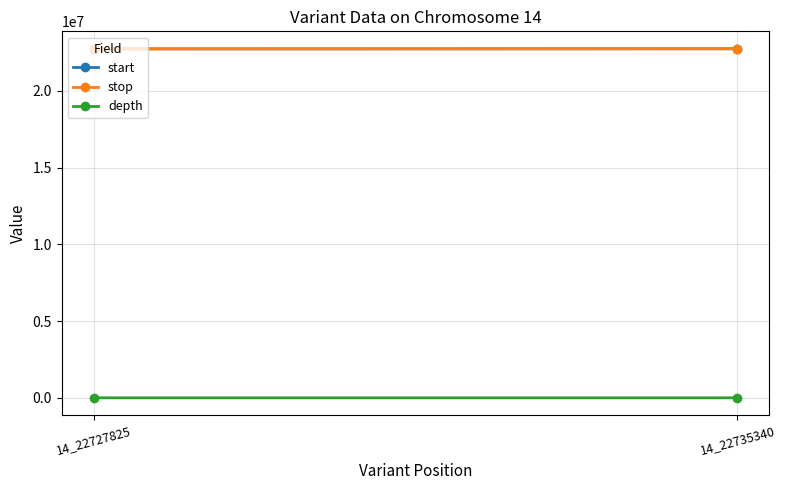

At which category is the sum across all series the highest?

14_22735340